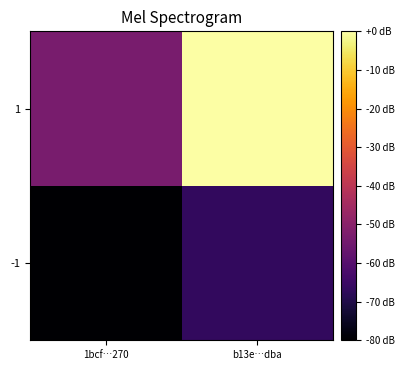

Reading left to right, extract all data points from this chart.

-1: 1bcf…270=-80.0	b13e…dba=-66.7
1: 1bcf…270=-53.3	b13e…dba=0.0